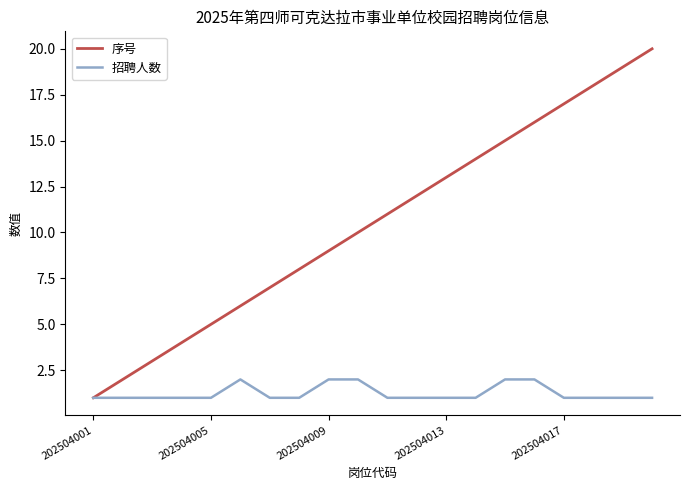

List the series in order of their overall mean, highest first.

序号, 招聘人数